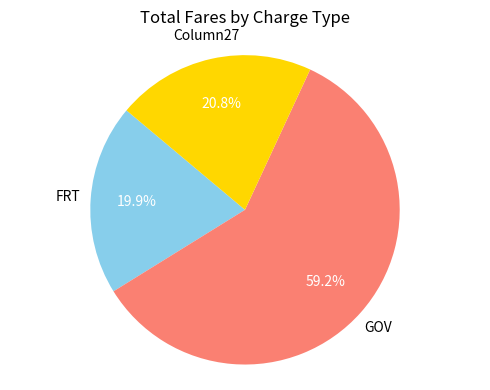

Does FRT account for over 50% of the chart?

No